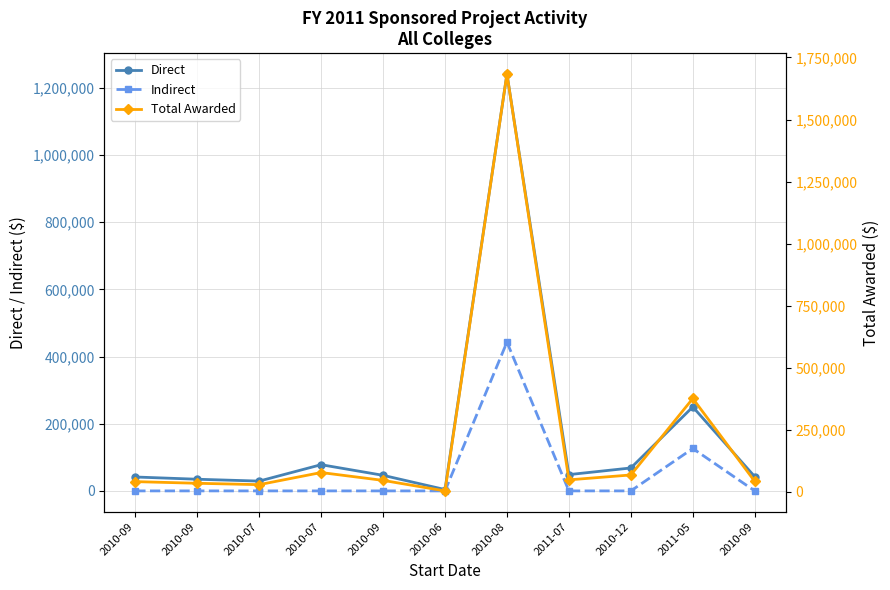

How many distinct data groups are displayed?

3